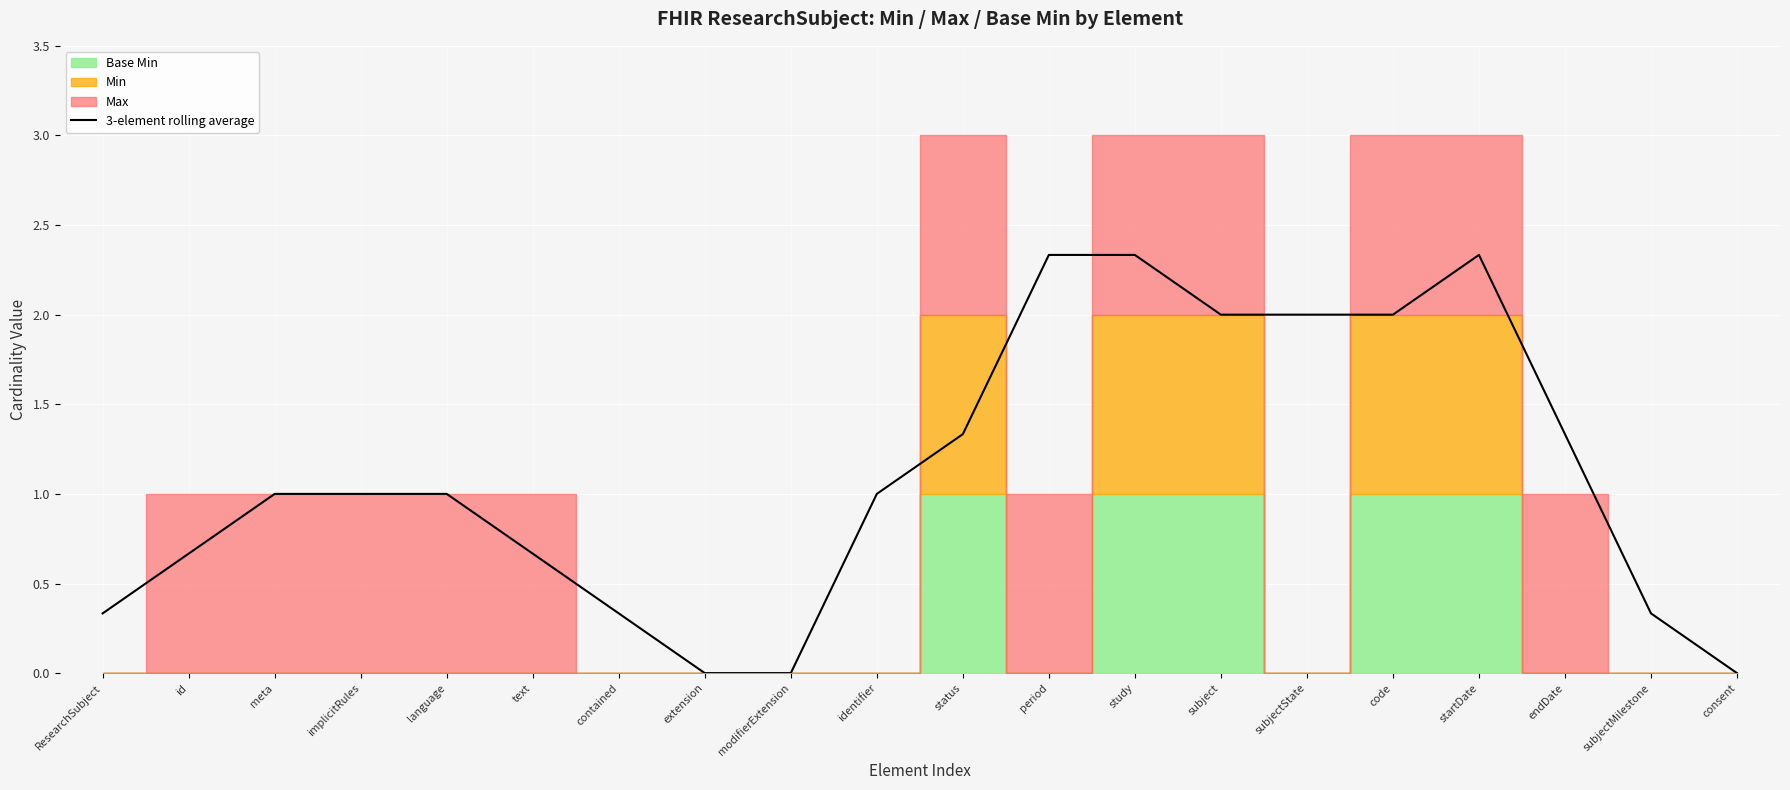

Reading left to right, transcribe all the data shown in this chart.

ResearchSubject=0.3	id=0.7	meta=1.0	implicitRules=1.0	language=1.0	text=0.7	contained=0.3	extension=0.0	modifierExtension=0.0	identifier=1.0	status=1.3	period=2.3	study=2.3	subject=2.0	subjectState=2.0	code=2.0	startDate=2.3	endDate=1.3	subjectMilestone=0.3	consent=0.0